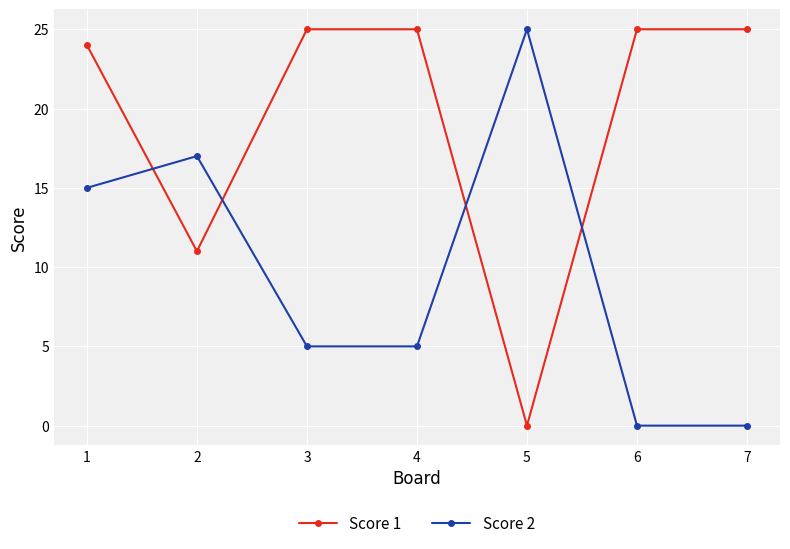

What is the total value across all series at 1?

39